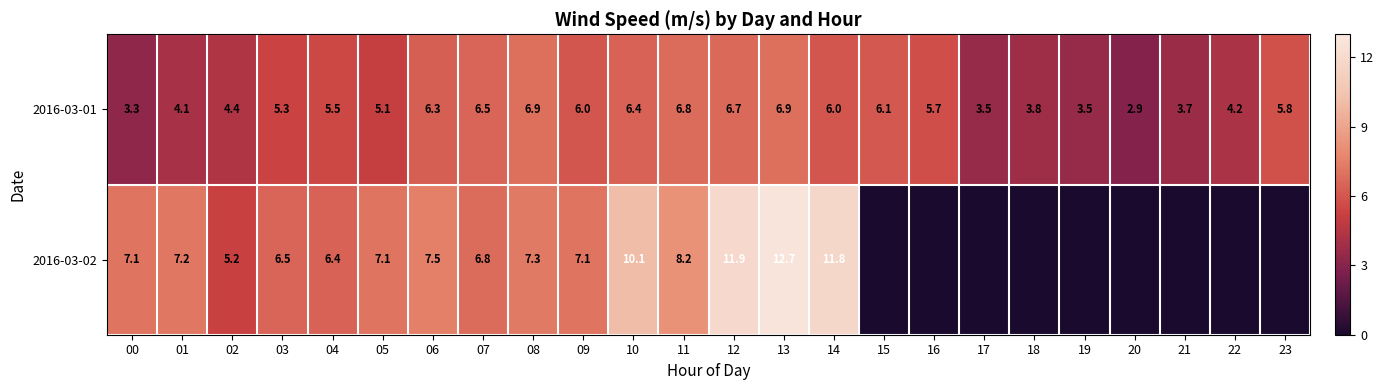

The value of 2016-03-01 at 15 is 6.1. True or false?

True